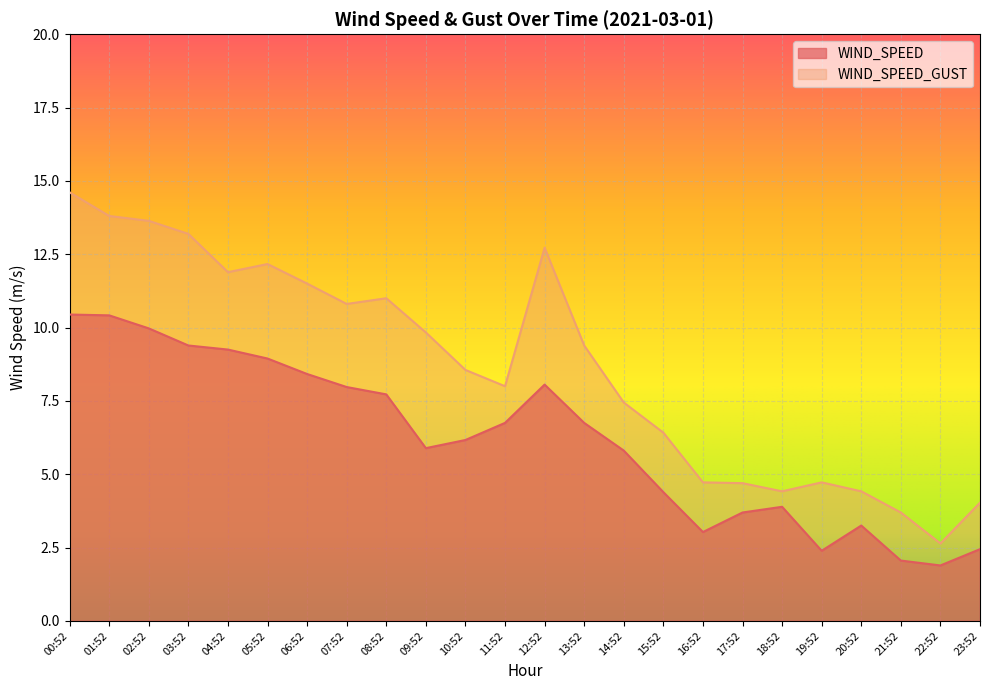

True or false: WIND_SPEED_GUST and WIND_SPEED intersect in this chart.

False